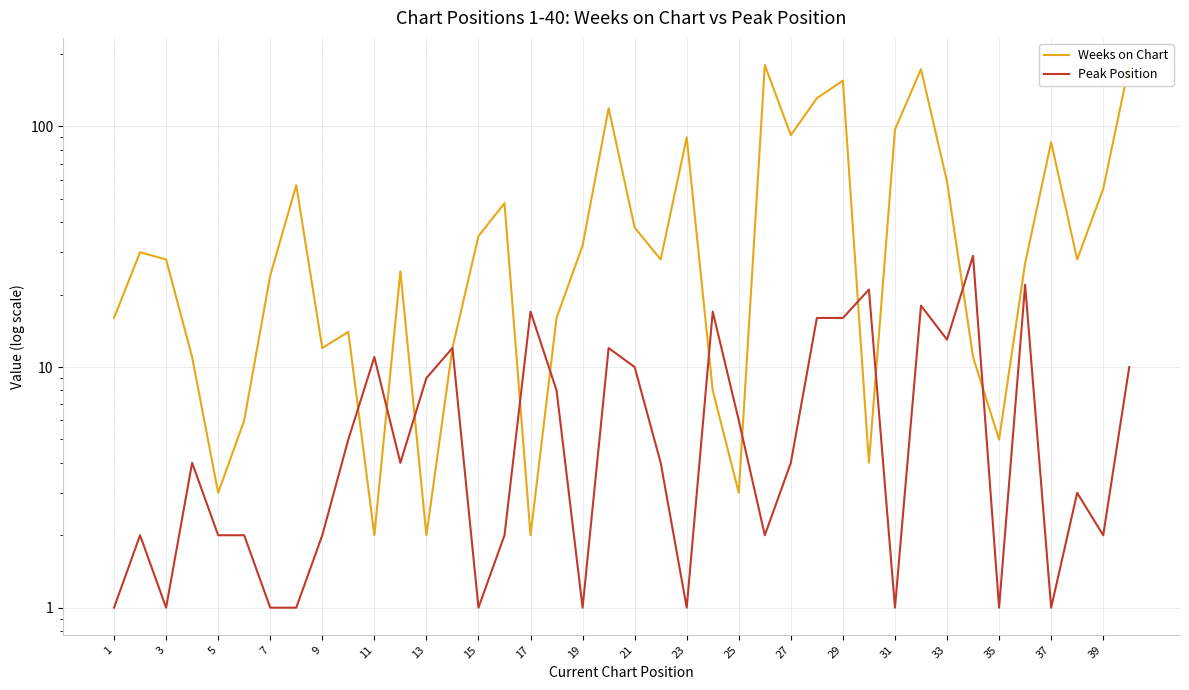

Is it true that Peak Position equals 1 at 1?

False